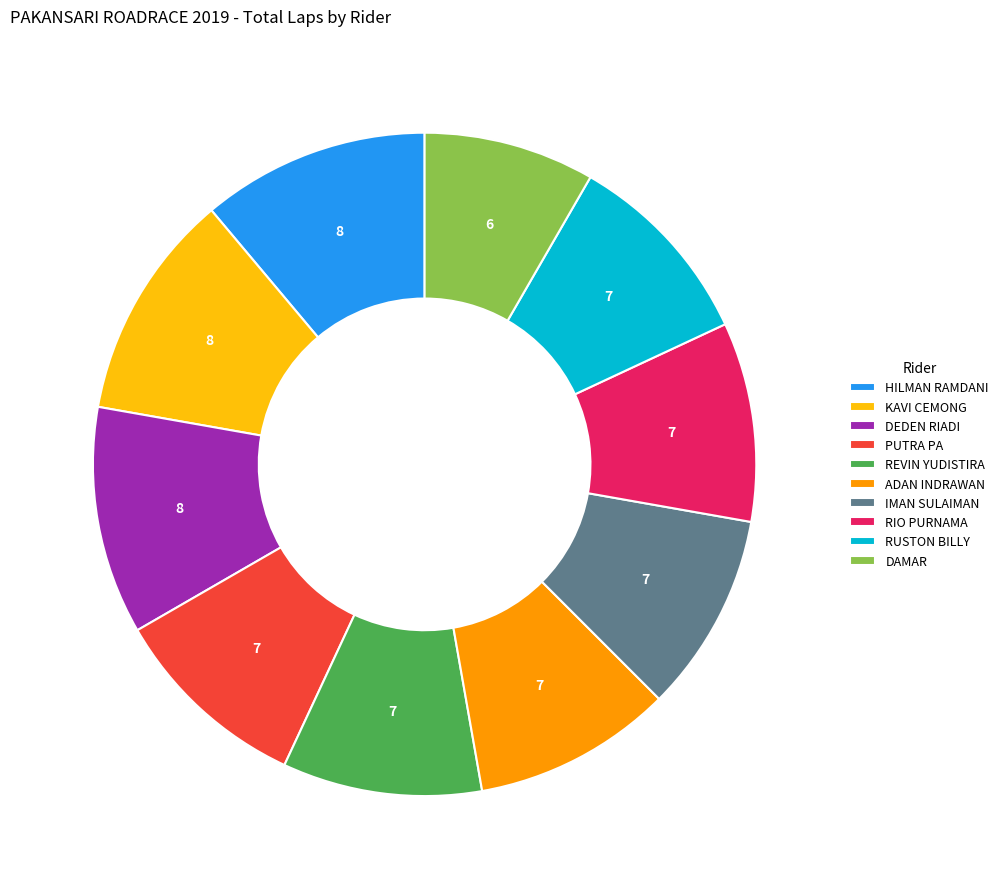

True or false: PUTRA PA accounts for 10% of the total.

True